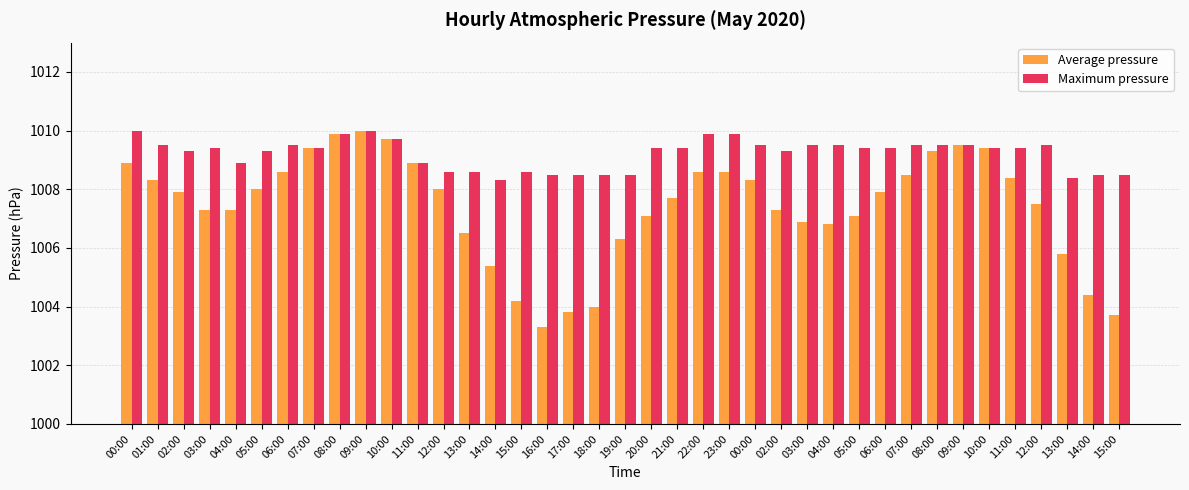

How many bars are there in total?

78